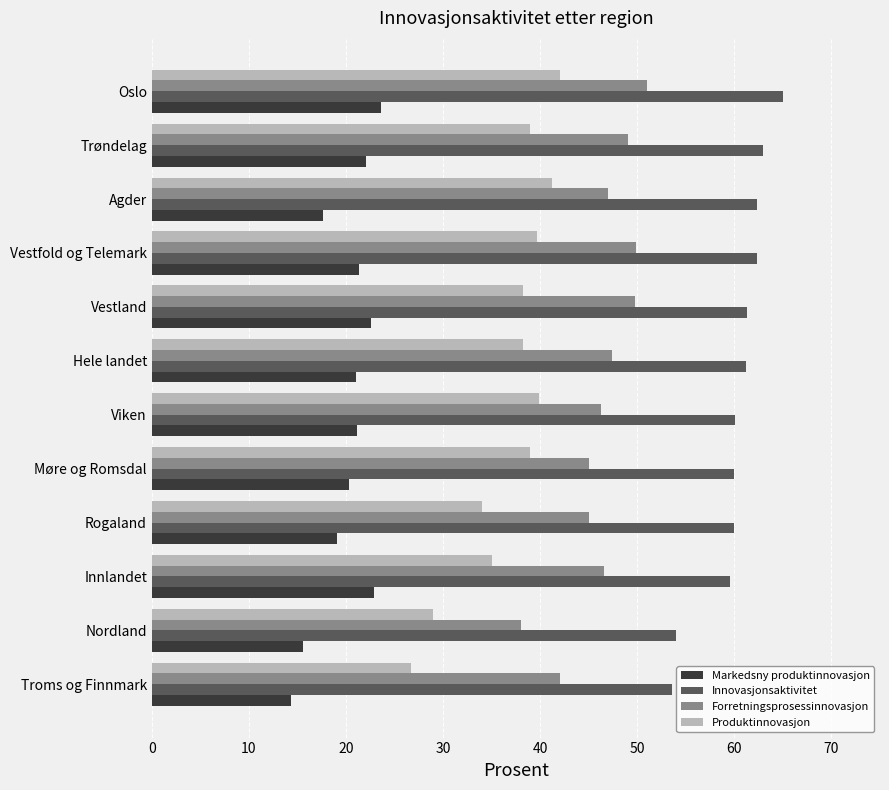

What is the difference between the maximum and minimum values in the Markedsny produktinnovasjon series?

9.2